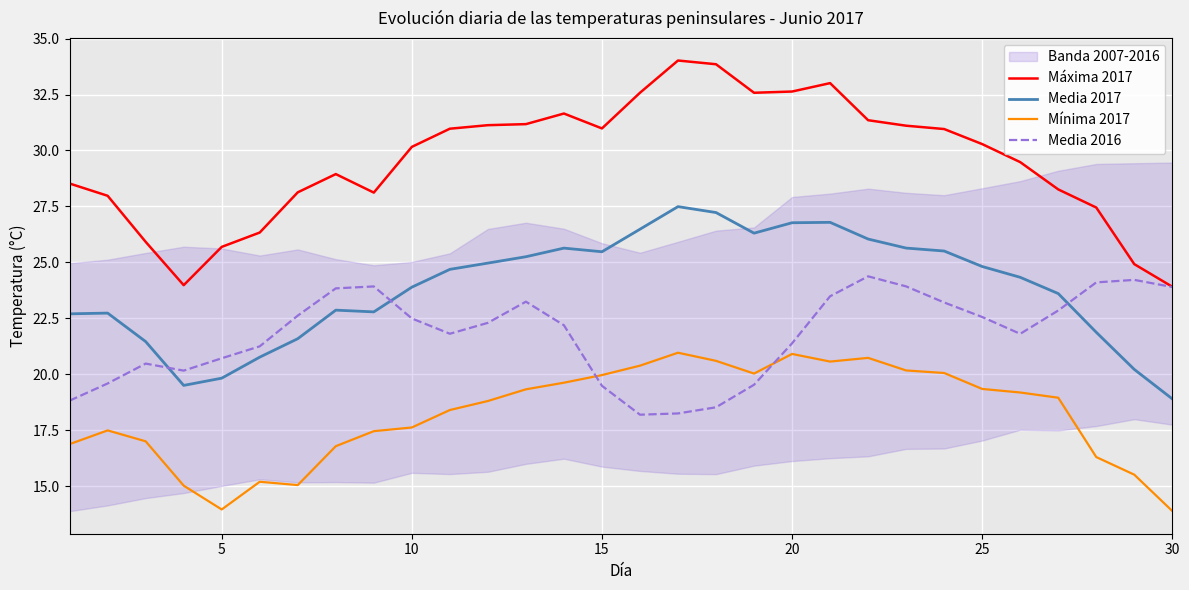

How many interior local valleys does the Máxima 2017 series have?

4